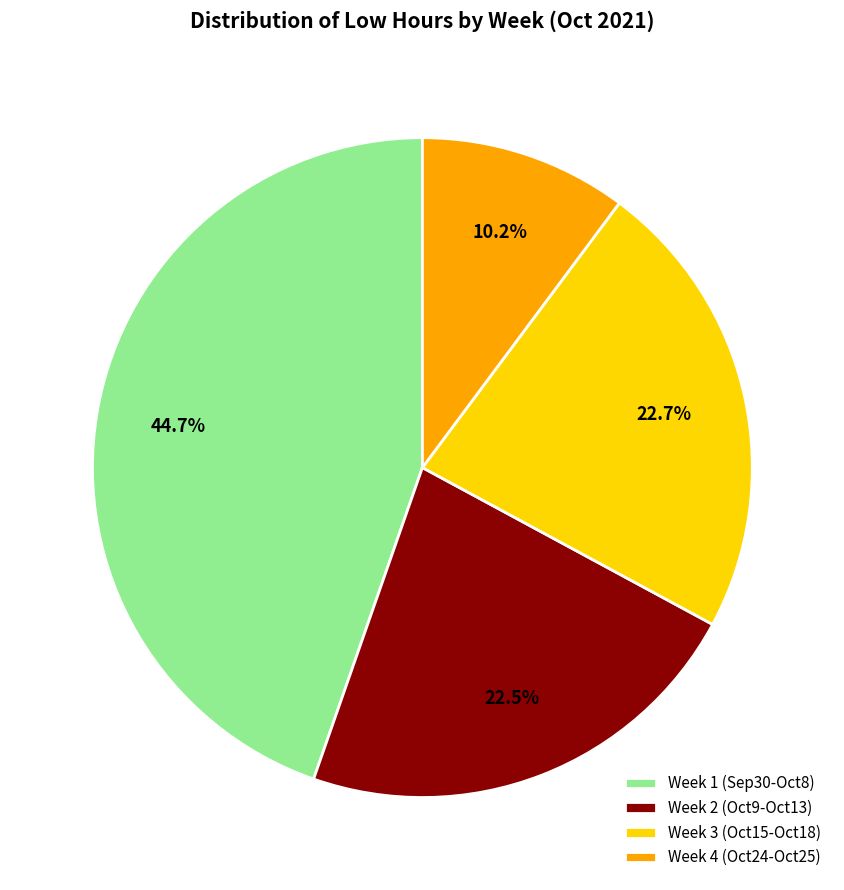

Combined, do Week 2 (Oct9-Oct13) and Week 3 (Oct15-Oct18) account for over 50%?

No